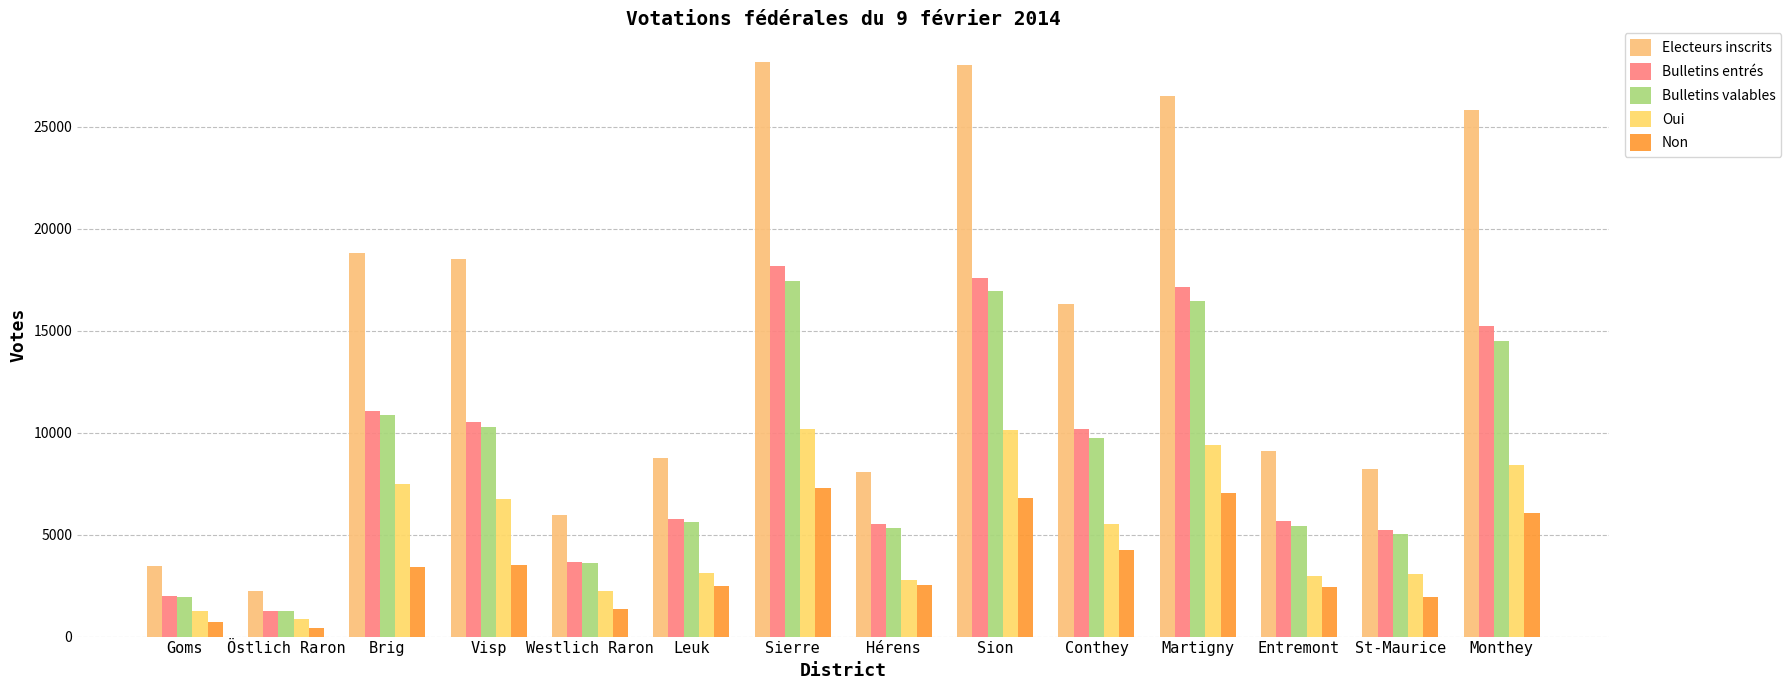

What is the difference between the Electeurs inscrits values at Westlich Raron and Leuk?

2820